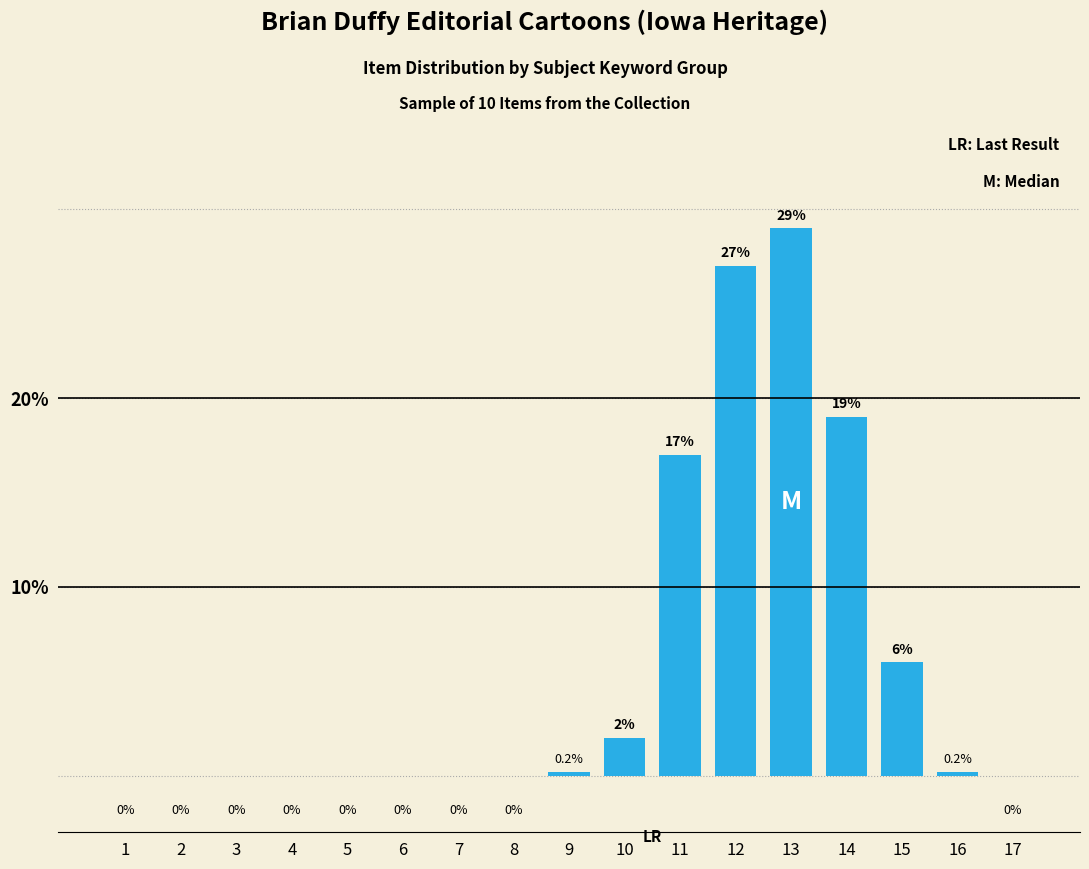

Are the bars horizontal?

No